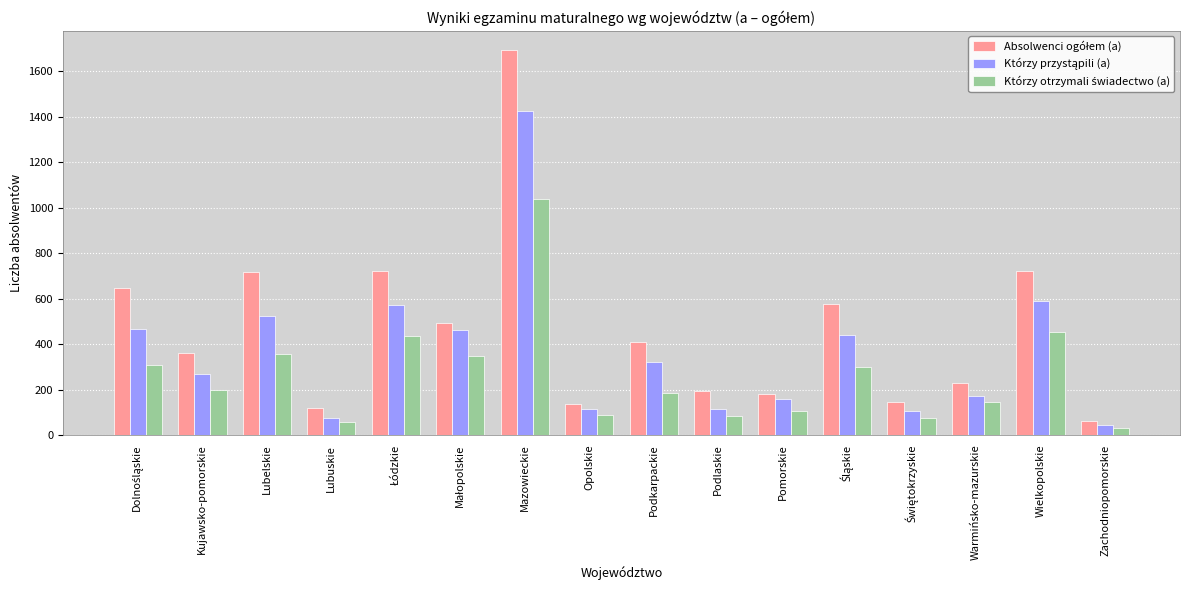

Which label corresponds to the largest value in the chart?

Mazowieckie